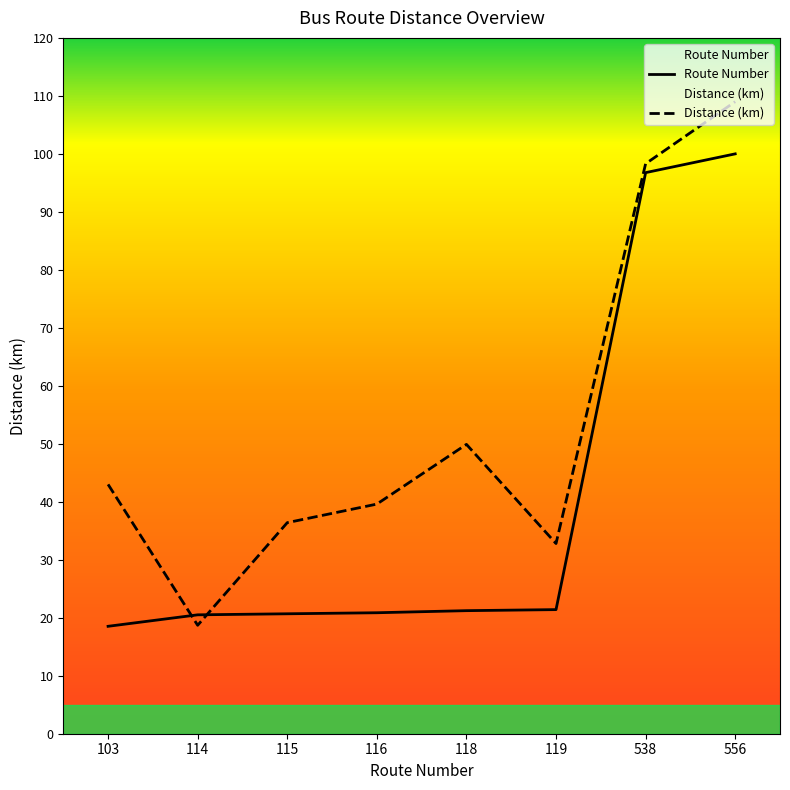

Does the chart display data point markers on the line(s)?

No